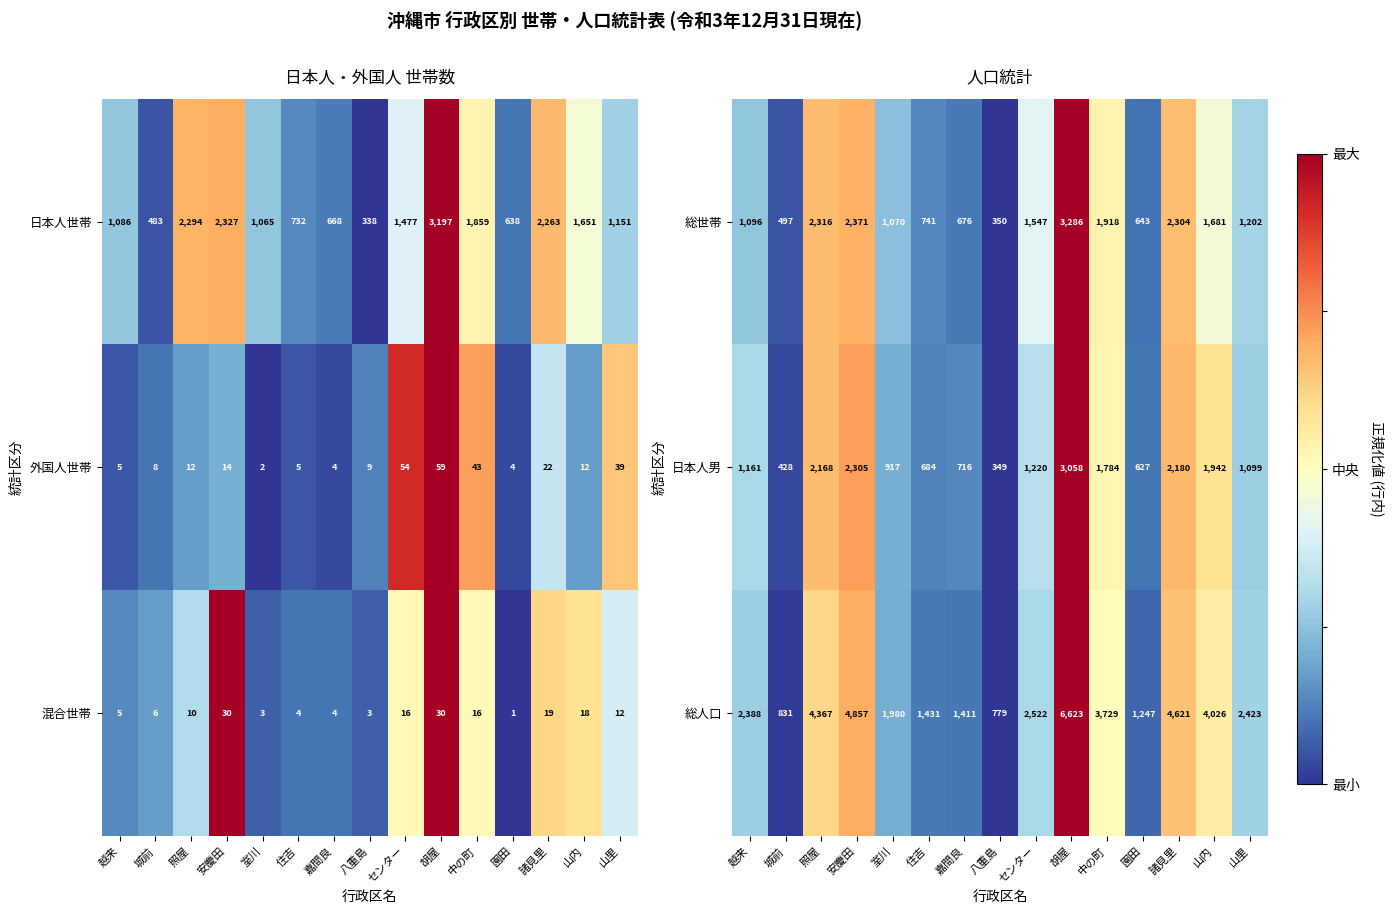

Rank the categories by 日本人男 value from highest to lowest.

胡屋, 安慶田, 諸見里, 照屋, 山内, 中の町, センター, 越来, 山里, 室川, 嘉間良, 住吉, 園田, 城前, 八重島